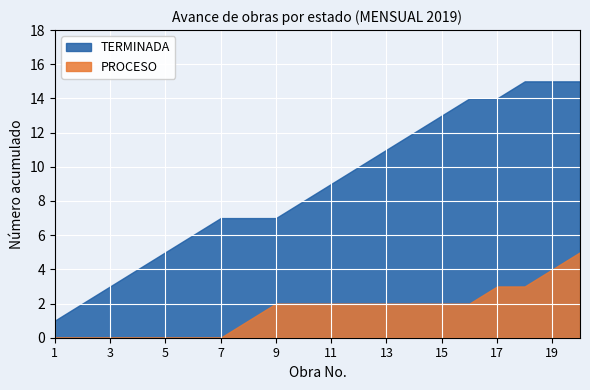

How many lines are shown in the chart?

2